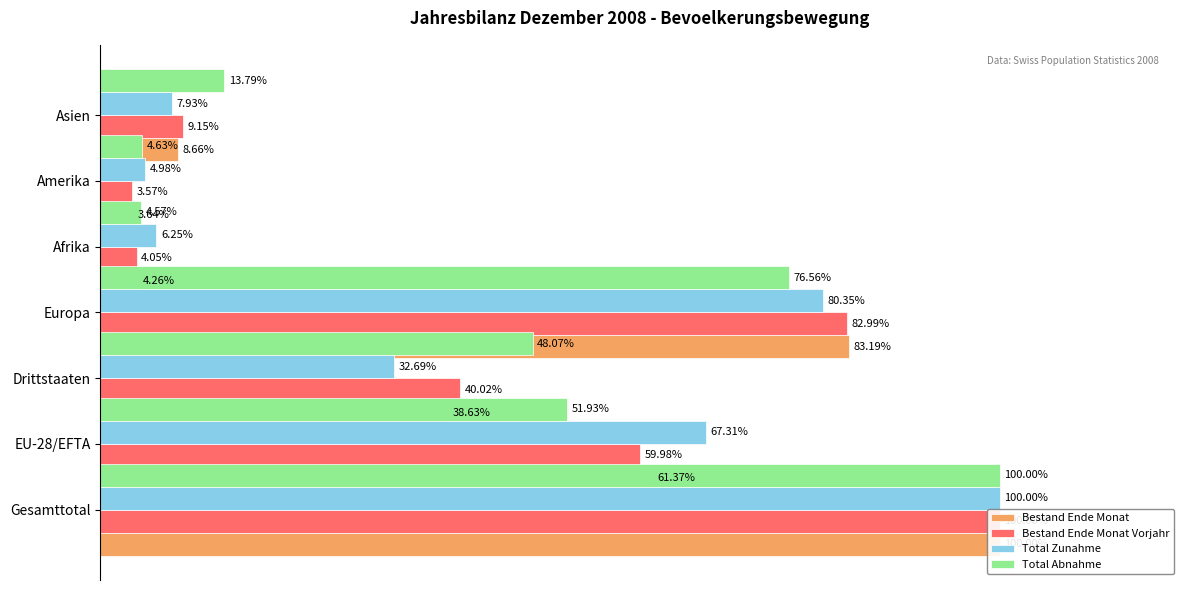

Rank the categories by Bestand Ende Monat value from lowest to highest.

100, 80, 120, 40, 20, 60, 0